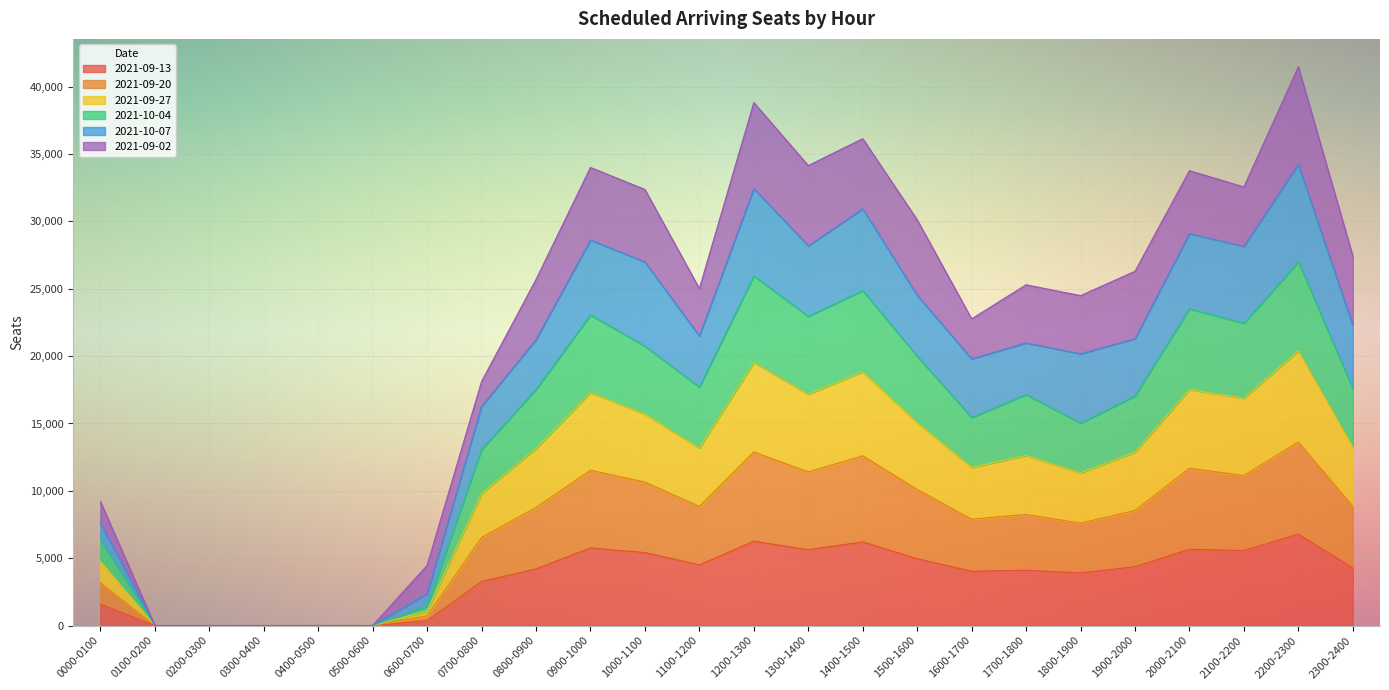

What is the maximum value shown in the chart?

41478